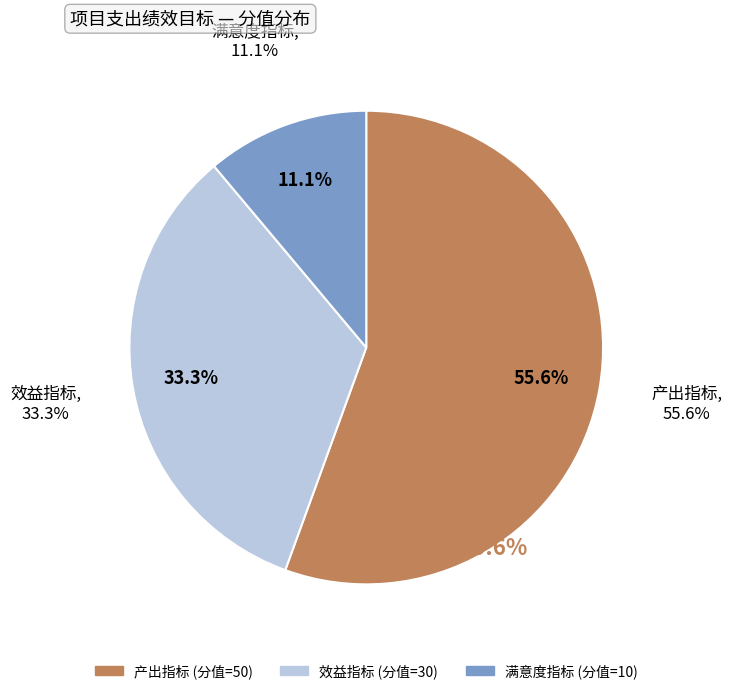

Approximately how many times larger is the value at 产出指标 compared to 效益指标?

1.7